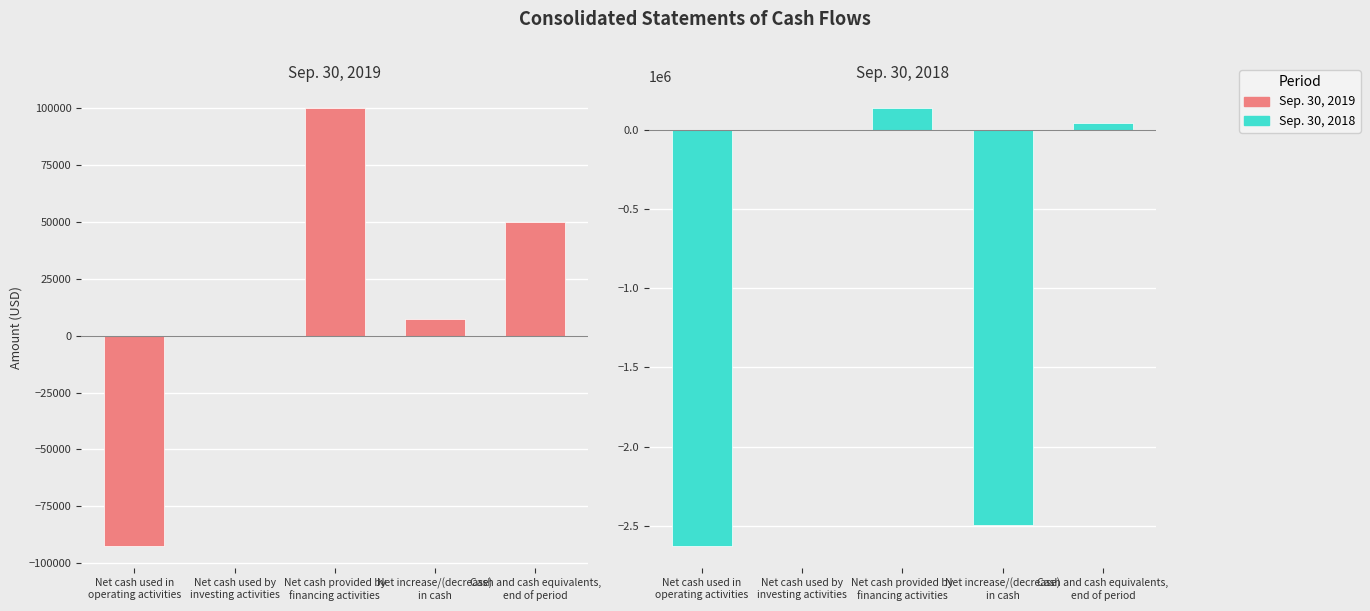

Which category has the lowest value in the Sep. 30, 2018 series?

Net cash used in
operating activities